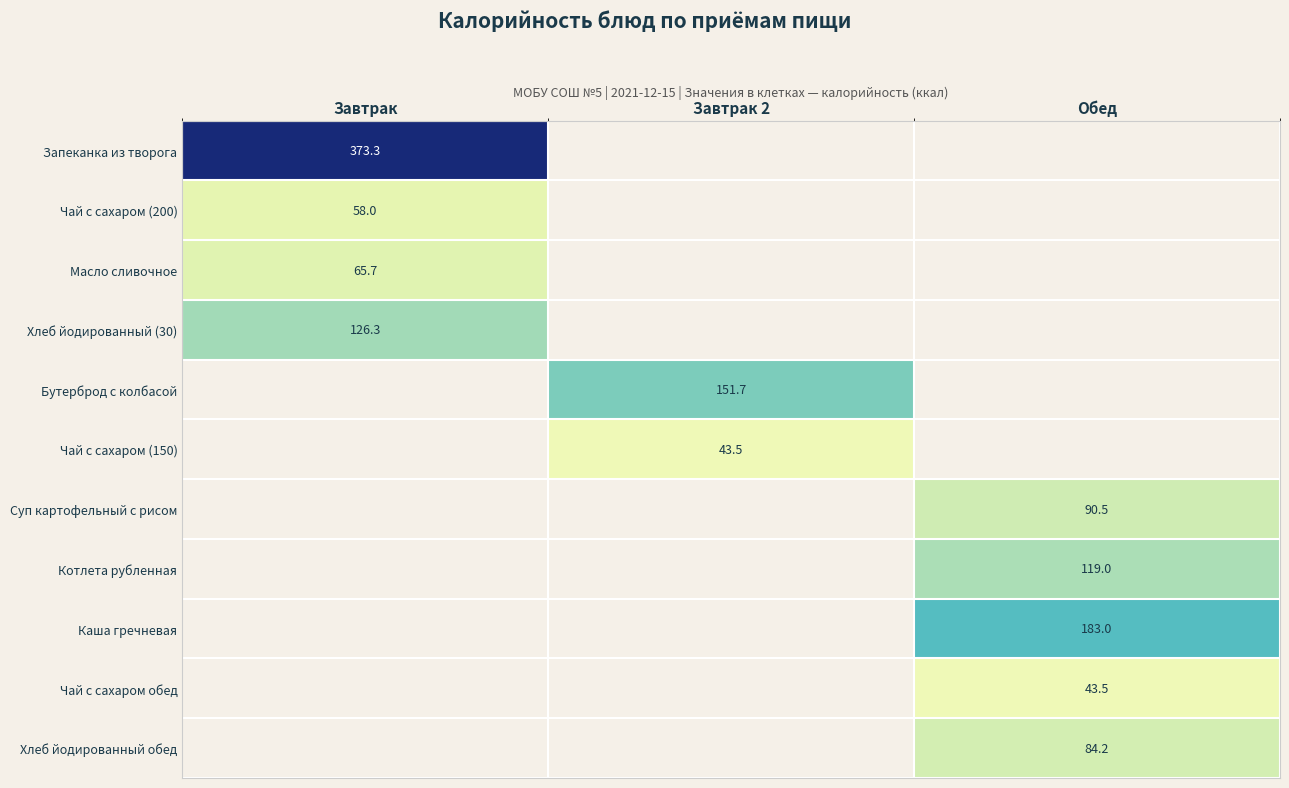

The value of Чай с сахаром обед at Обед is 23.9. True or false?

False